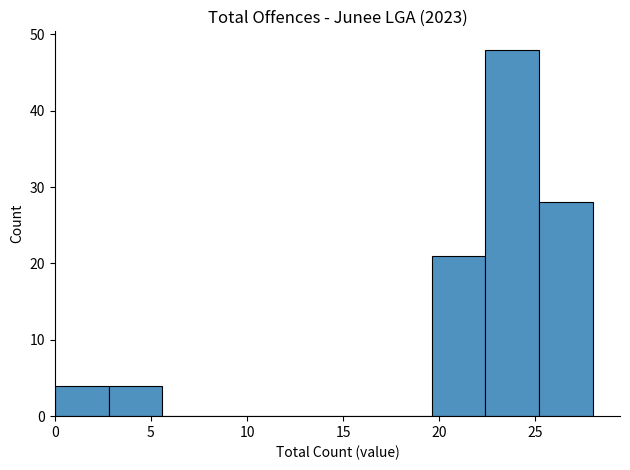

Over which range of the x-axis is the bar tallest?

22.4 to 25.2